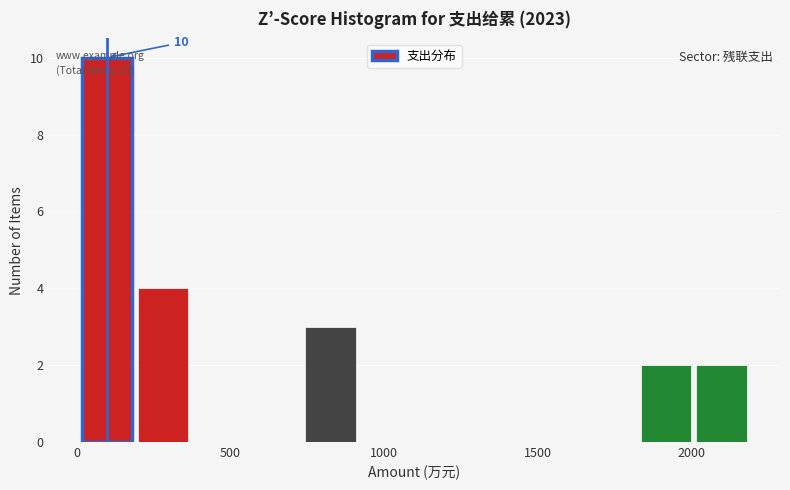

Around what value on the x-axis is the tallest bar? Give the approximate position of its centre, as read against the axis.

100